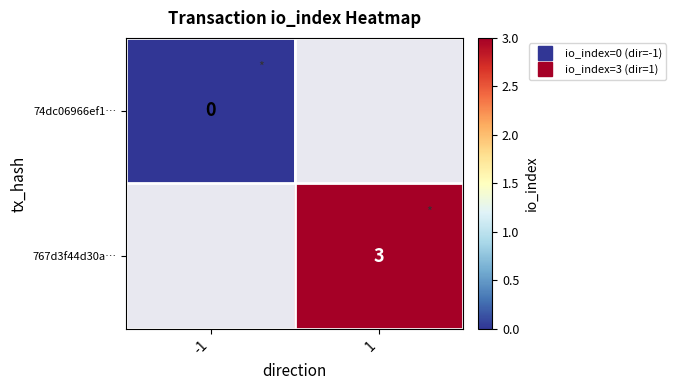

The 74dc06966ef1… series shows 0.0 at -1. True or false?

True